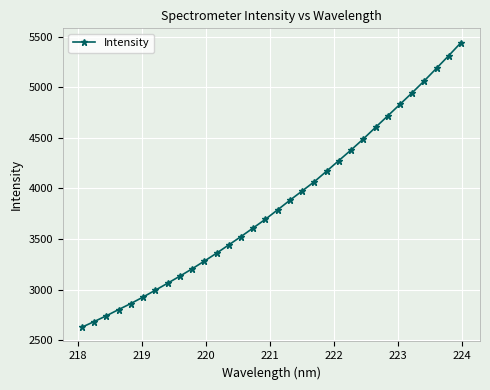

How many lines are shown in the chart?

1